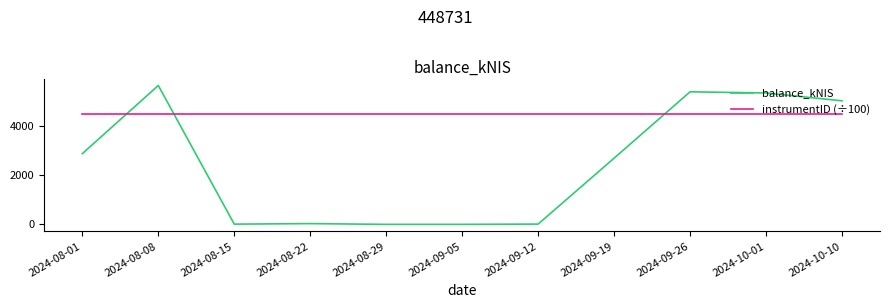

How many times do instrumentID (÷100) and balance_kNIS cross each other?

3